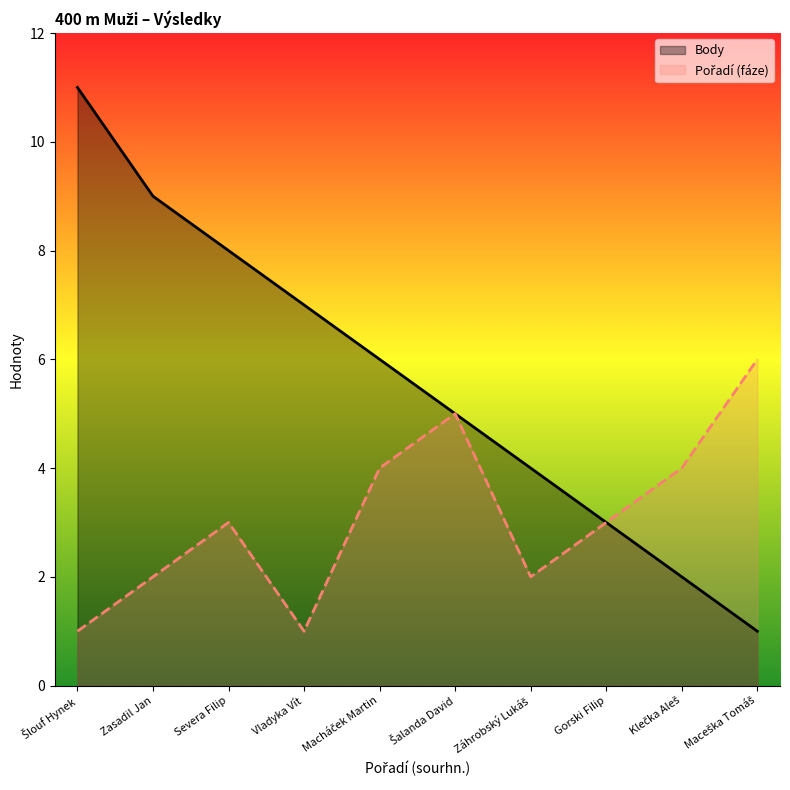

The Pořadí (fáze) series shows 7 at Šalanda David. True or false?

False